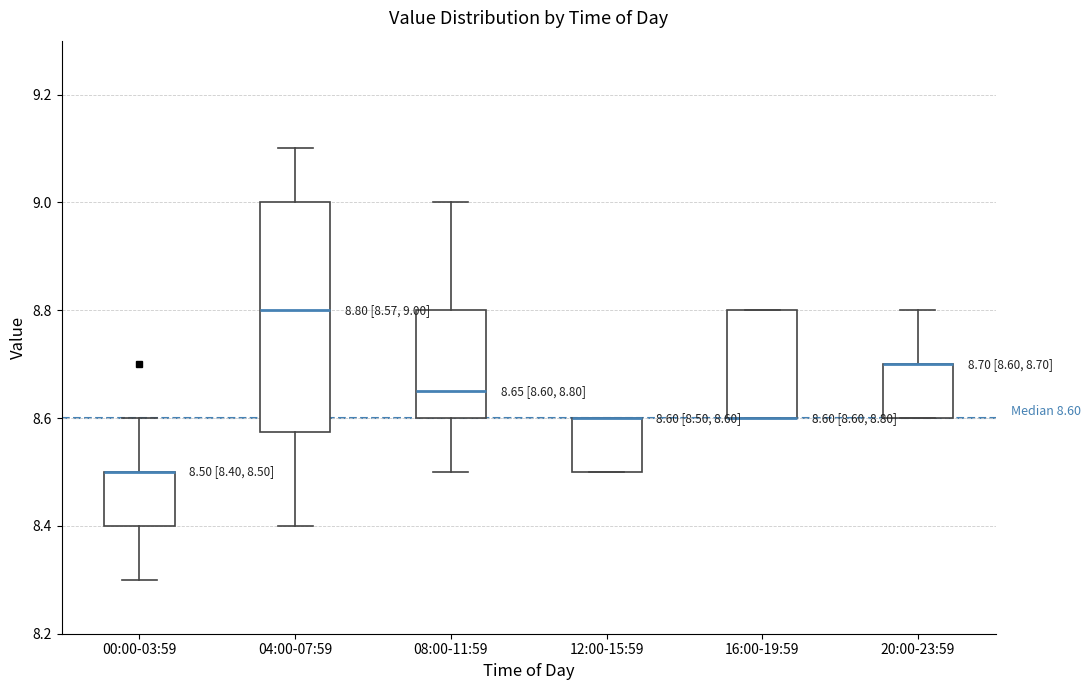

Comparing the boxes themselves (not the whiskers), which one is the tallest?

04:00-07:59